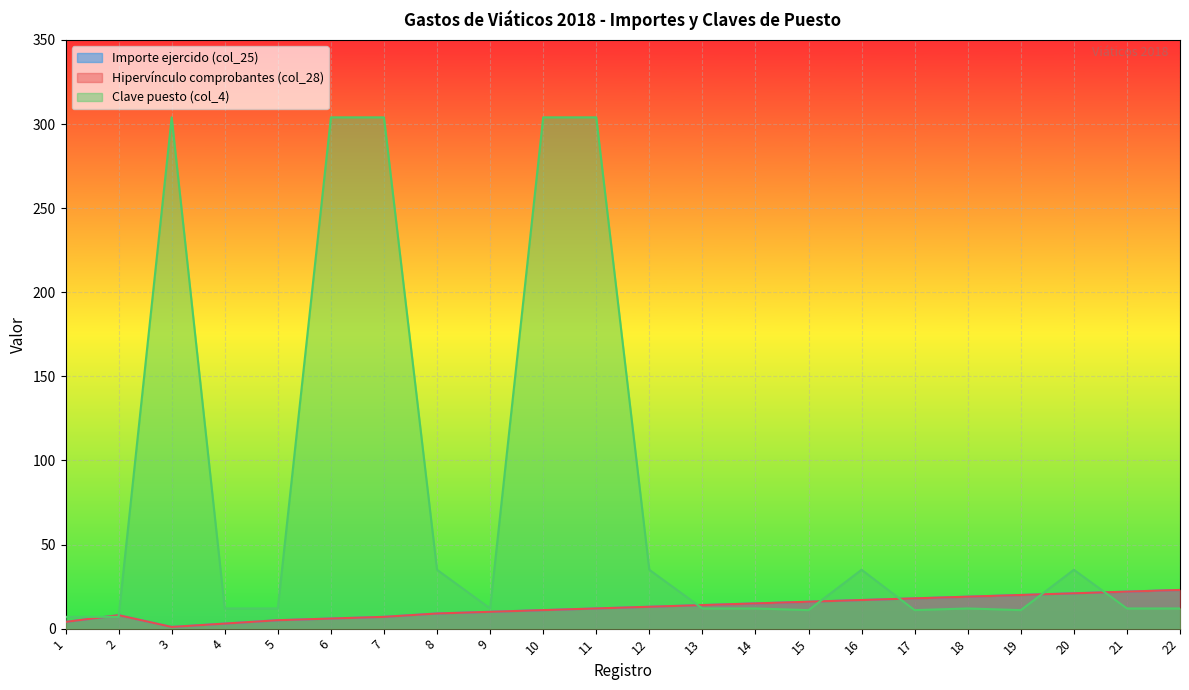

What are all the series names shown in the legend?

Importe ejercido (col_25), Hipervínculo comprobantes (col_28), Clave puesto (col_4)